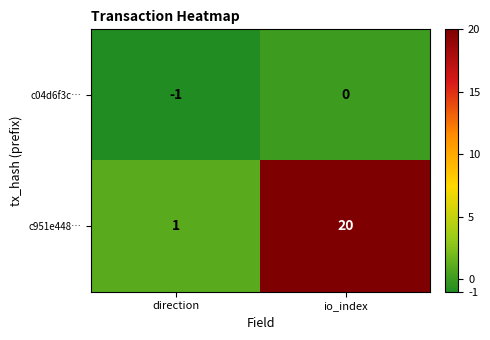

What is the smallest value displayed?

-1